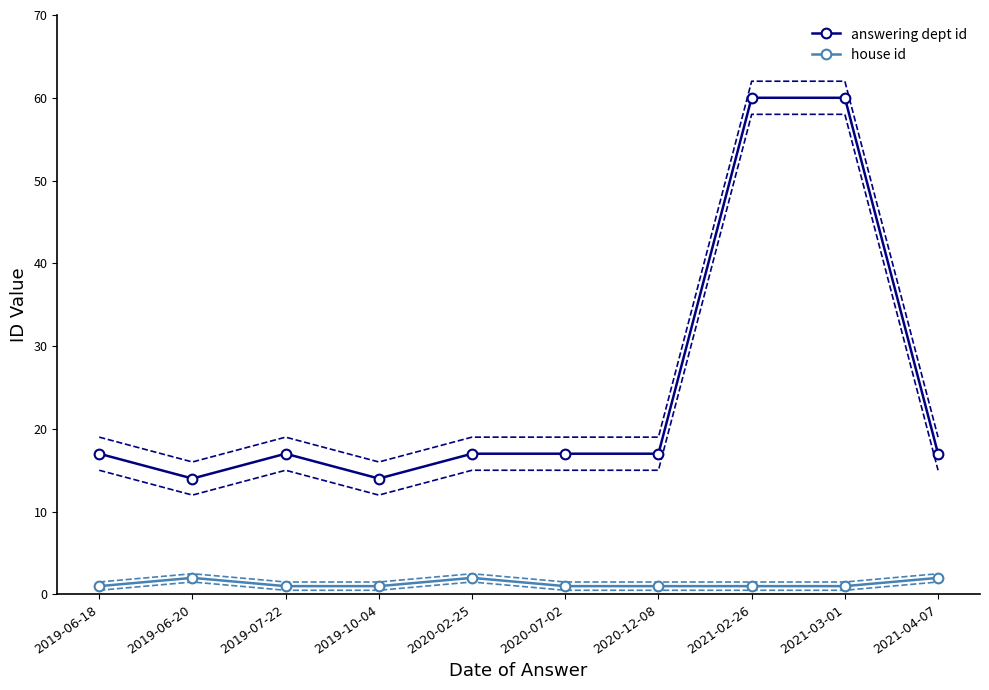

What is the maximum value for answering dept id?

60